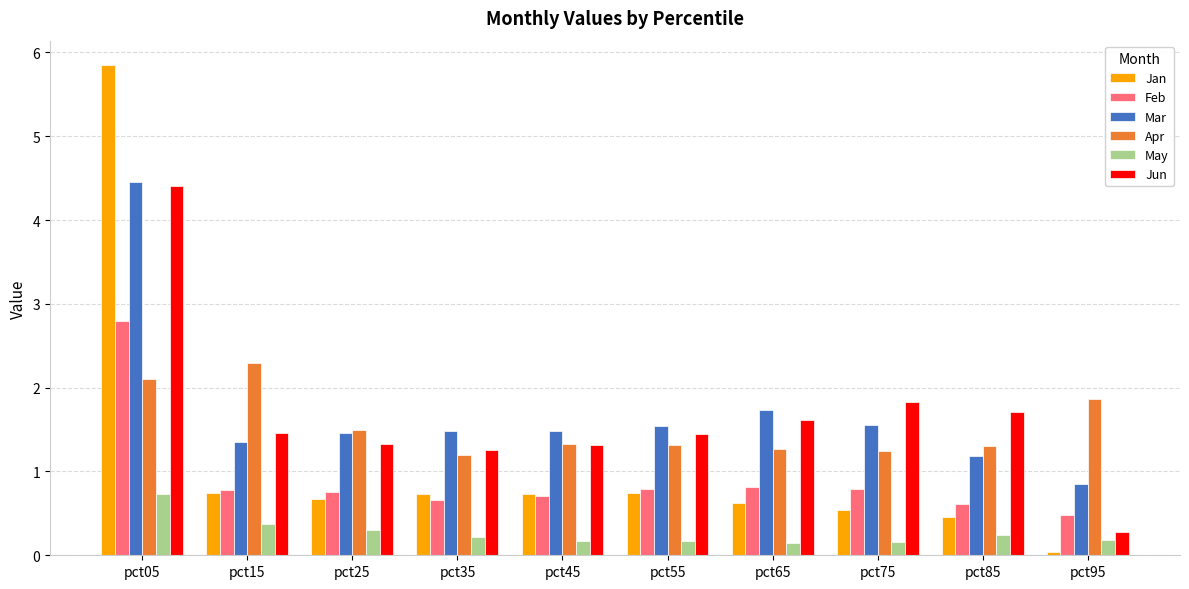

At which category is the sum across all series the highest?

pct05